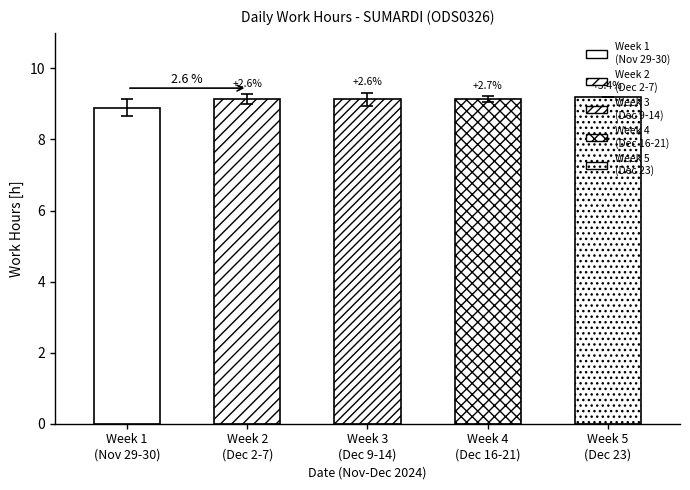

Which has a higher value, Week 2
(Dec 2-7) or Week 1
(Nov 29-30)?

Week 2
(Dec 2-7)